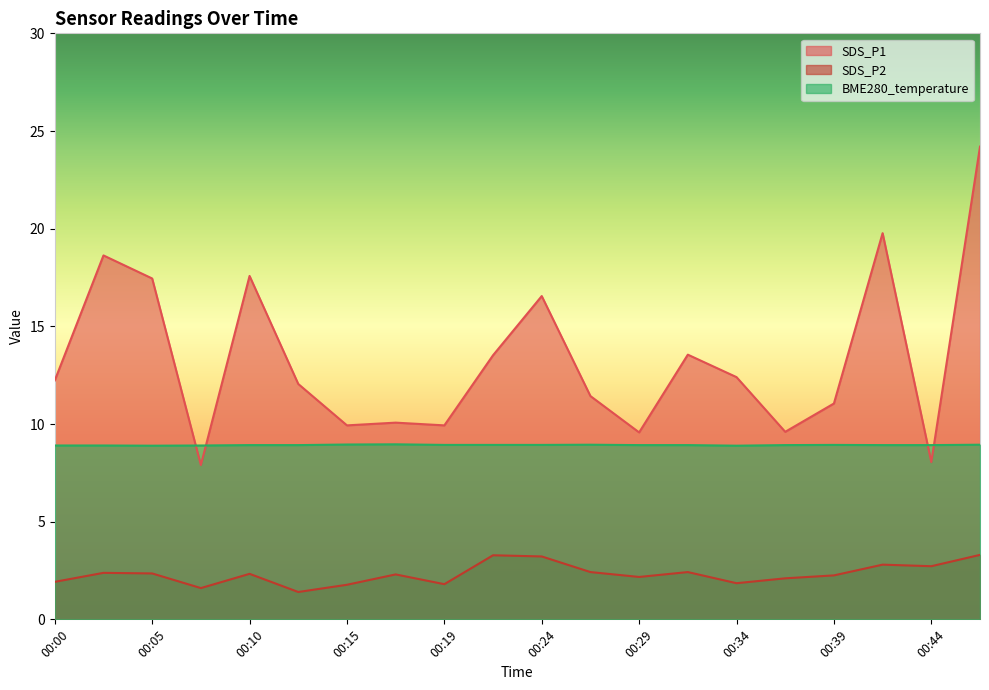

Is the value of BME280_temperature at 00:22 greater than the value of SDS_P2 at 00:19?

Yes